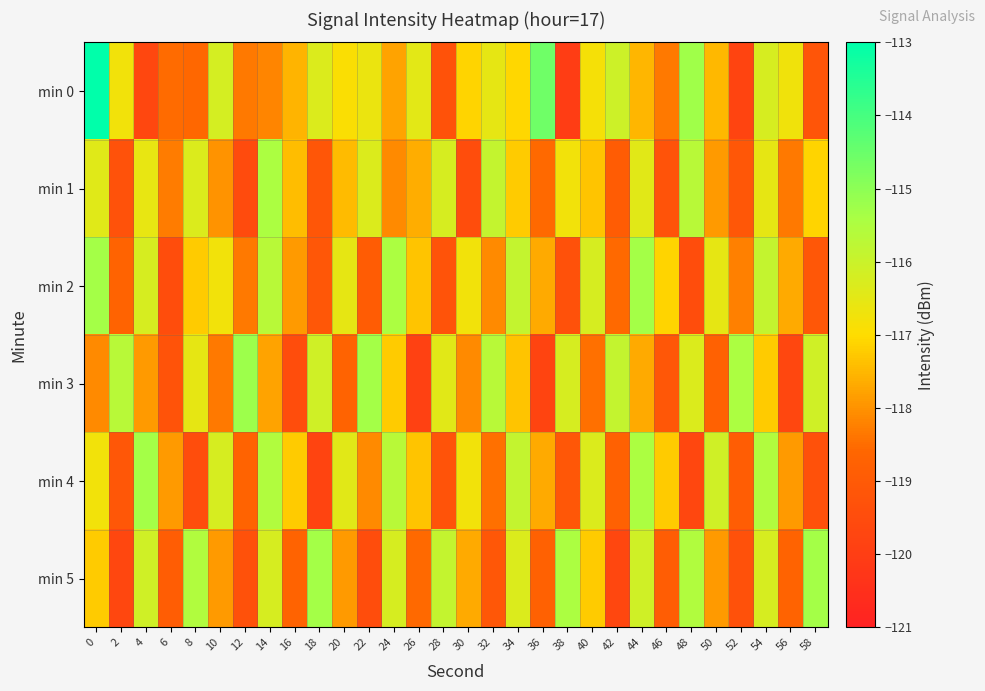

Reading left to right, what are all the values shown in this chart?

min 0: 0=-110.6	2=-116.8	4=-119.7	6=-118.5	8=-118.6	10=-116.2	12=-118.3	14=-118.2	16=-117.5	18=-116.3	20=-116.9	22=-116.6	24=-117.8	26=-116.5	28=-119.3	30=-117.1	32=-116.5	34=-117.1	36=-114.6	38=-120.0	40=-116.8	42=-116.0	44=-117.5	46=-118.3	48=-115.3	50=-117.5	52=-119.8	54=-116.2	56=-116.7	58=-119.2
min 1: 0=-116.4	2=-119.3	4=-116.6	6=-118.3	8=-116.3	10=-118.0	12=-119.5	14=-115.5	16=-117.4	18=-119.1	20=-117.5	22=-116.3	24=-118.1	26=-117.7	28=-116.2	30=-119.5	32=-115.9	34=-117.2	36=-118.6	38=-116.8	40=-117.3	42=-118.9	44=-116.5	46=-119.2	48=-115.7	50=-117.9	52=-119.1	54=-116.5	56=-118.3	58=-117.1
min 2: 0=-115.3	2=-118.7	4=-116.2	6=-119.5	8=-117.2	10=-116.8	12=-118.3	14=-115.7	16=-117.9	18=-119.1	20=-116.5	22=-118.9	24=-115.5	26=-117.3	28=-119.2	30=-116.8	32=-118.1	34=-115.9	36=-117.7	38=-119.3	40=-116.2	42=-118.6	44=-115.3	46=-117.1	48=-119.5	50=-116.5	52=-118.2	54=-115.9	56=-117.7	58=-119.1
min 3: 0=-118.1	2=-115.7	4=-117.9	6=-119.2	8=-116.5	10=-118.3	12=-115.2	14=-117.8	16=-119.5	18=-116.1	20=-118.7	22=-115.3	24=-117.2	26=-119.9	28=-116.5	30=-118.1	32=-115.7	34=-117.3	36=-119.8	38=-116.2	40=-118.5	42=-115.9	44=-117.7	46=-119.1	48=-116.3	50=-118.8	52=-115.5	54=-117.2	56=-119.7	58=-116.1
min 4: 0=-116.8	2=-119.1	4=-115.3	6=-117.9	8=-119.5	10=-116.2	12=-118.7	14=-115.6	16=-117.2	18=-119.8	20=-116.5	22=-118.1	24=-115.7	26=-117.3	28=-119.2	30=-116.8	32=-118.5	34=-115.9	36=-117.7	38=-119.1	40=-116.3	42=-118.8	44=-115.5	46=-117.2	48=-119.7	50=-116.1	52=-118.9	54=-115.6	56=-117.9	58=-119.3
min 5: 0=-117.2	2=-119.7	4=-116.1	6=-118.9	8=-115.6	10=-117.9	12=-119.3	14=-116.2	16=-118.7	18=-115.3	20=-117.9	22=-119.5	24=-116.2	26=-118.6	28=-115.9	30=-117.7	32=-119.1	34=-116.3	36=-118.8	38=-115.5	40=-117.2	42=-119.7	44=-116.1	46=-118.9	48=-115.6	50=-117.9	52=-119.3	54=-116.2	56=-118.7	58=-115.3